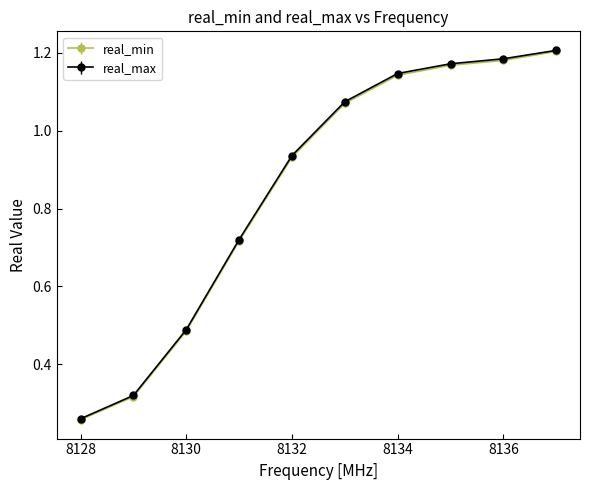

Which series has the largest range (max minus min)?

real_max